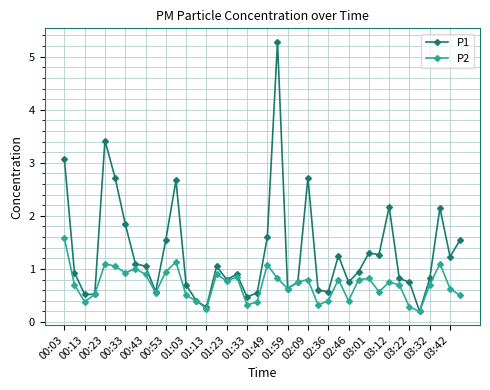

Which series has the widest spread of values?

P1